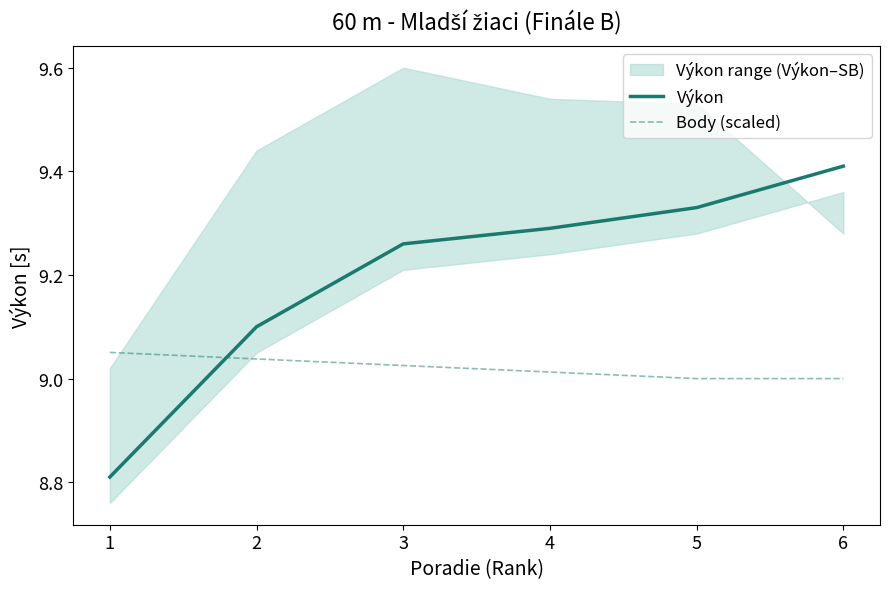

What is the approximate value of Body (scaled) at 1?

9.1